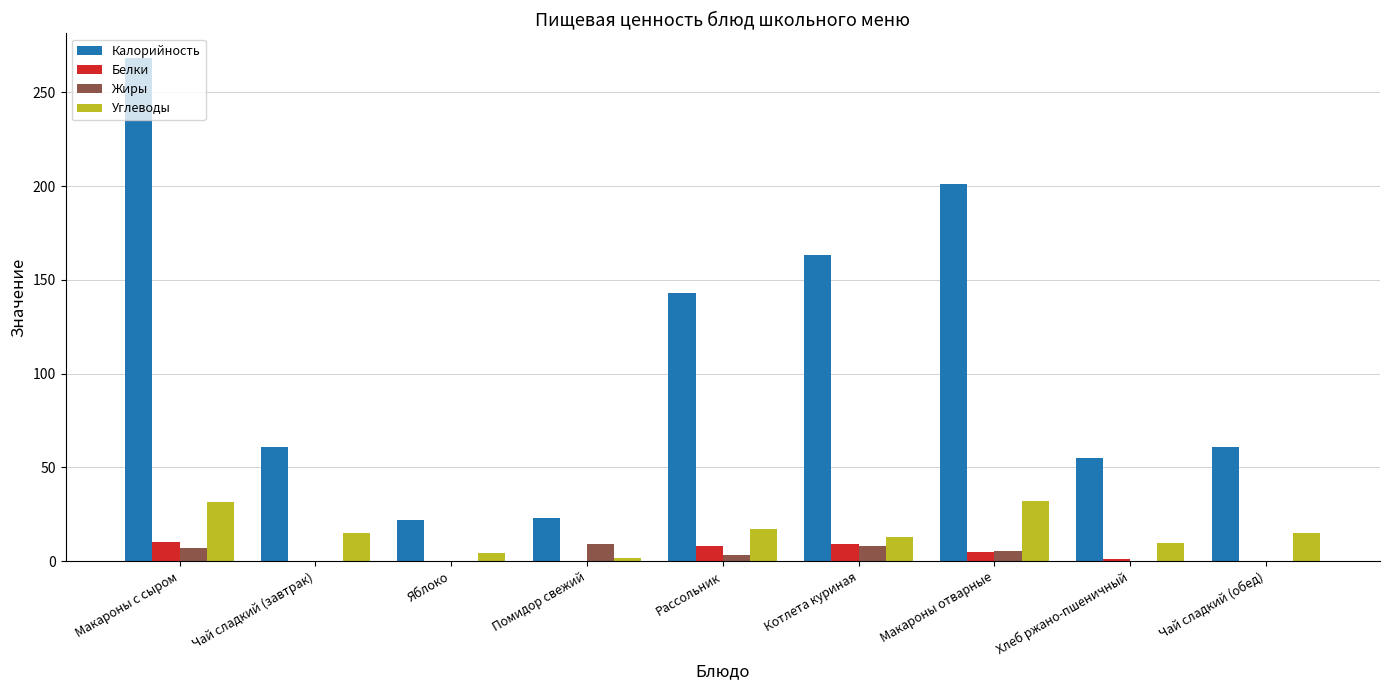

Is it true that Калорийность equals 61.0 at Чай сладкий (завтрак)?

True